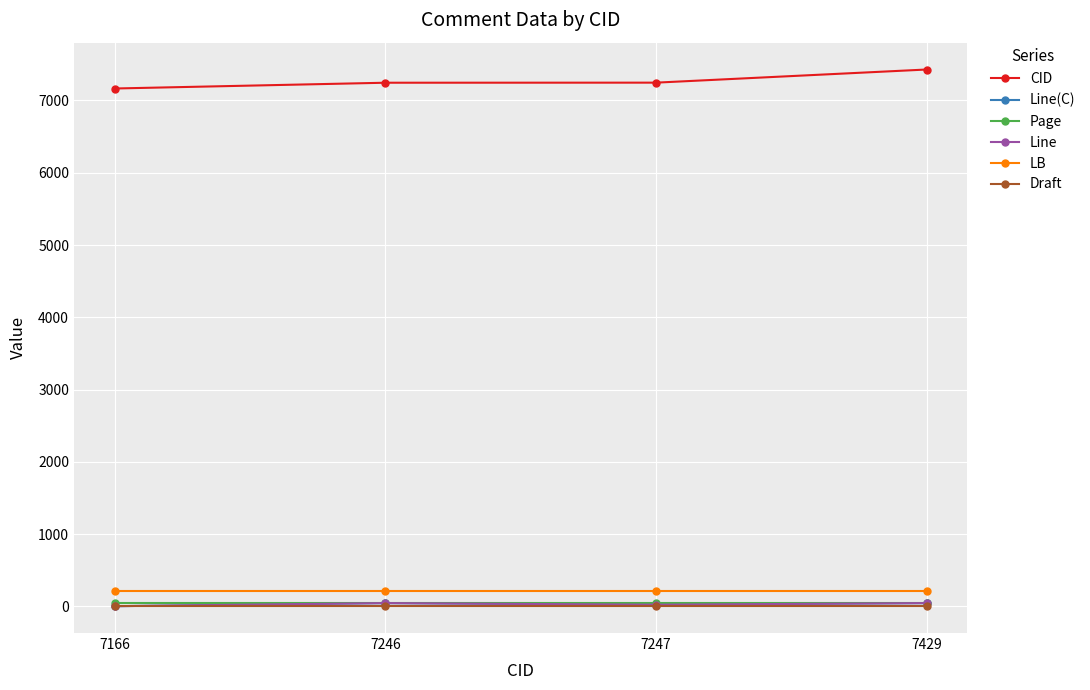

At 7246, list the series in order from largest to smallest.

CID, LB, Page, Line(C), Line, Draft